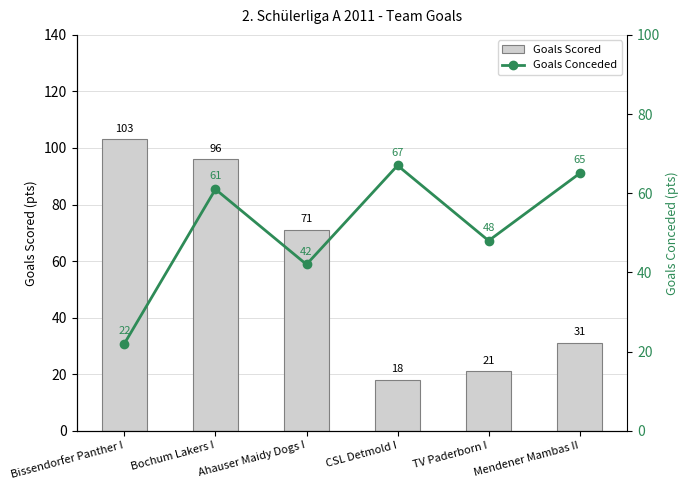

How many data points in Goals Conceded are less than 61?

3